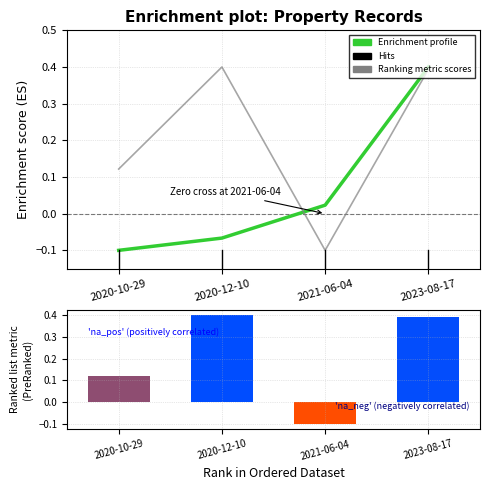

What is the difference between the highest and lowest values at 2021-06-04?

0.1